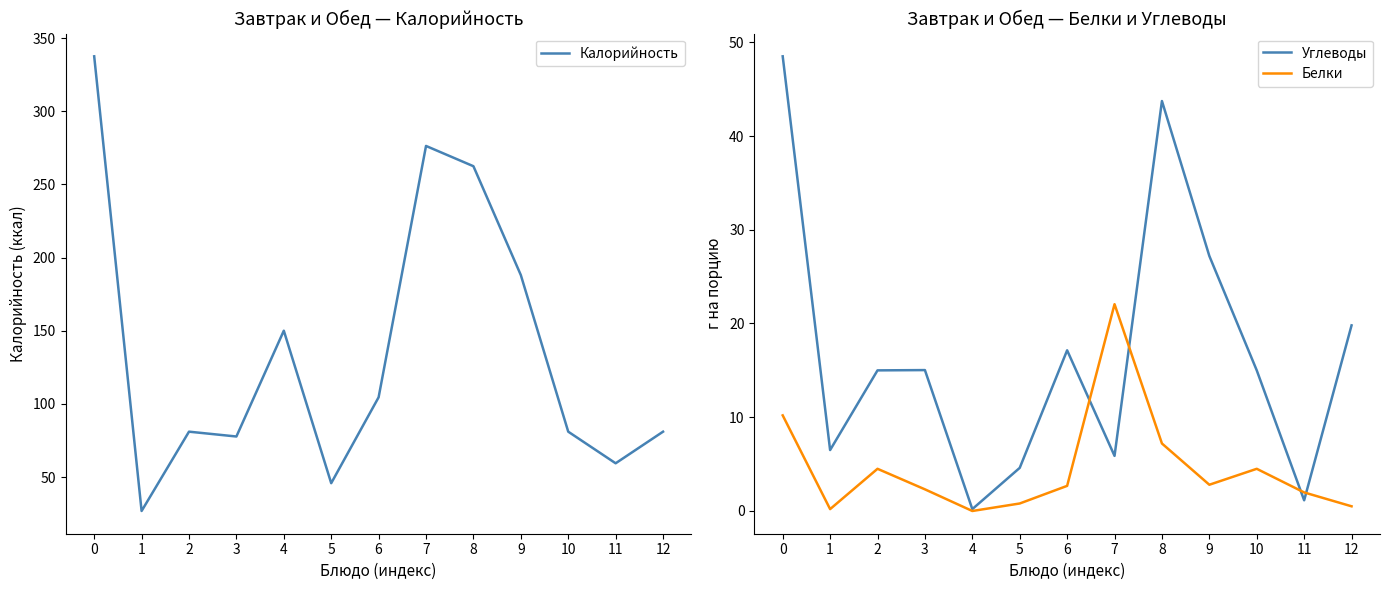

The Белки series shows 7.2 at 8. True or false?

True